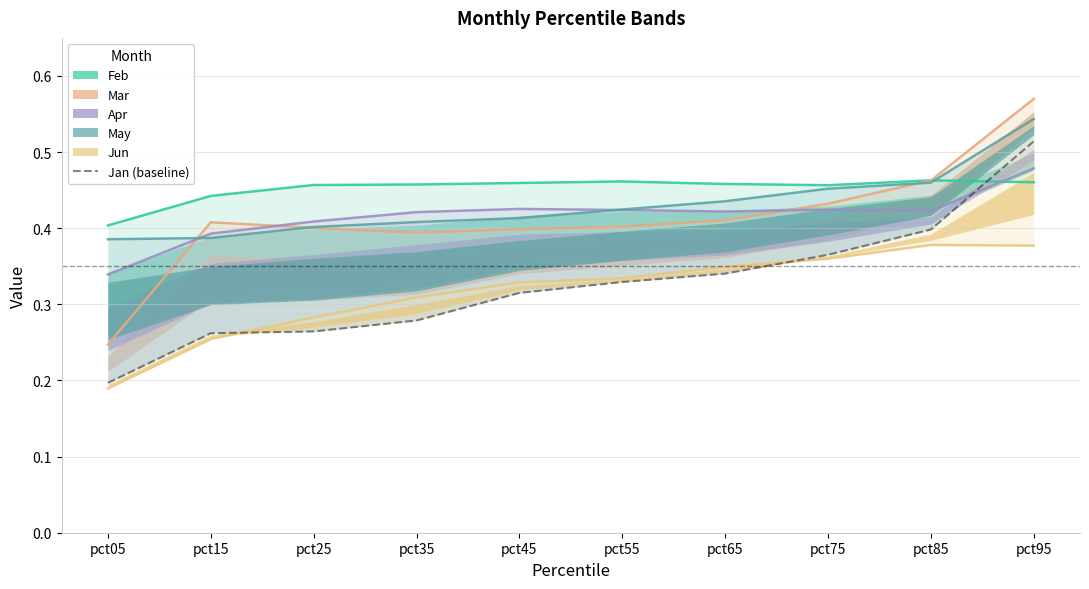

What is the change in value from pct45 to pct85?

+0.1